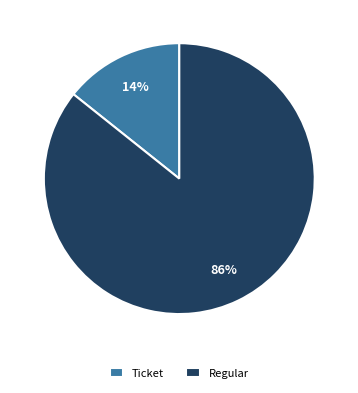

What percentage is the Regular slice, to the nearest percent?

86%